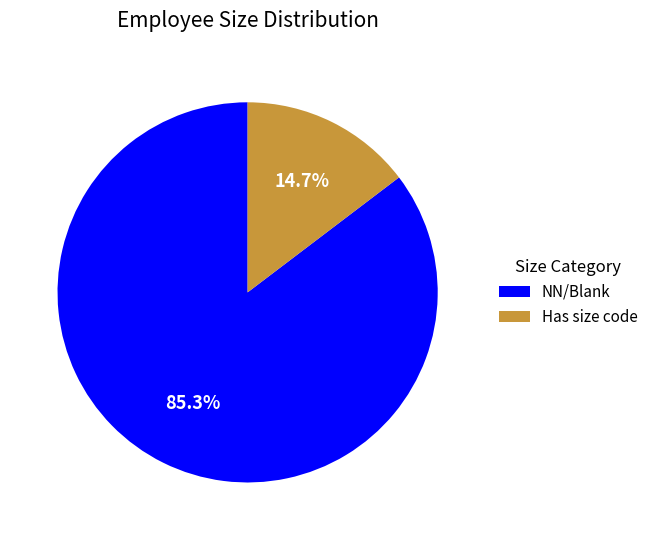

What is the largest slice in the pie chart?

NN/Blank